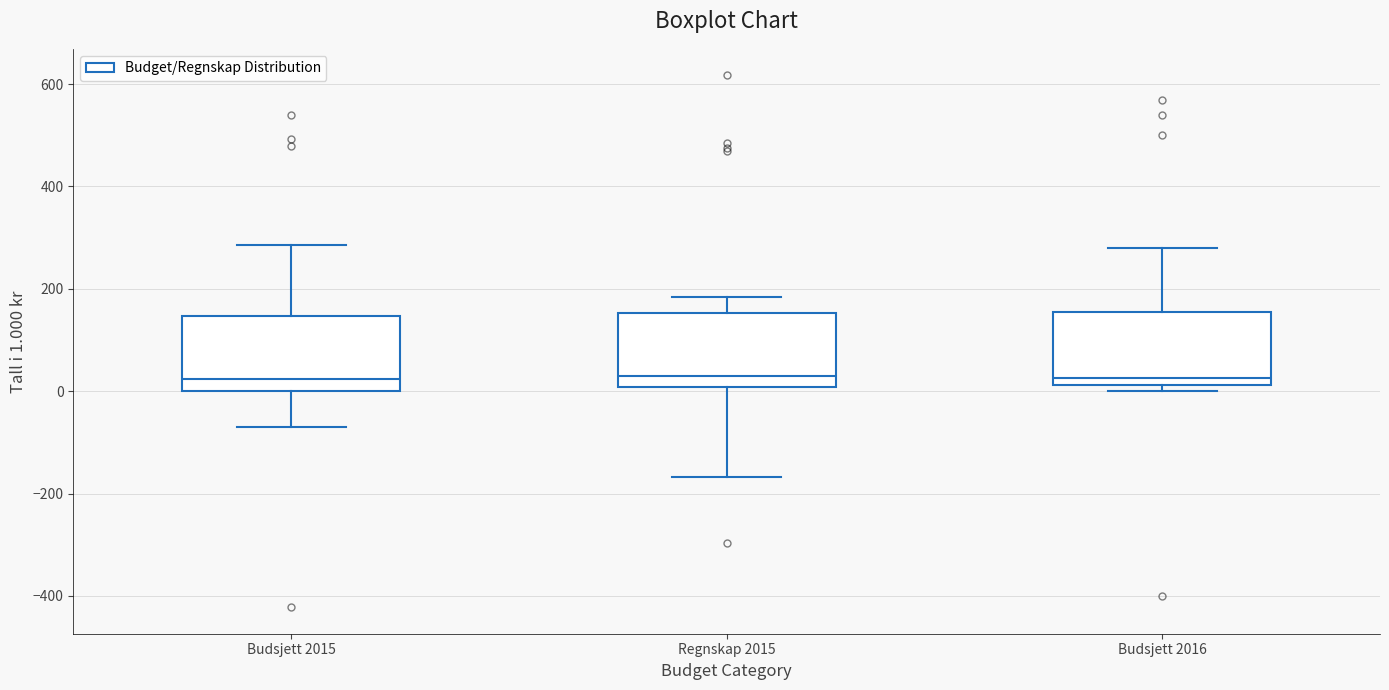

Where does the upper whisker of the box for Budsjett 2016 end on the y-axis? The values are not printed on the chart, so give them approximately, as read against the axis.

280